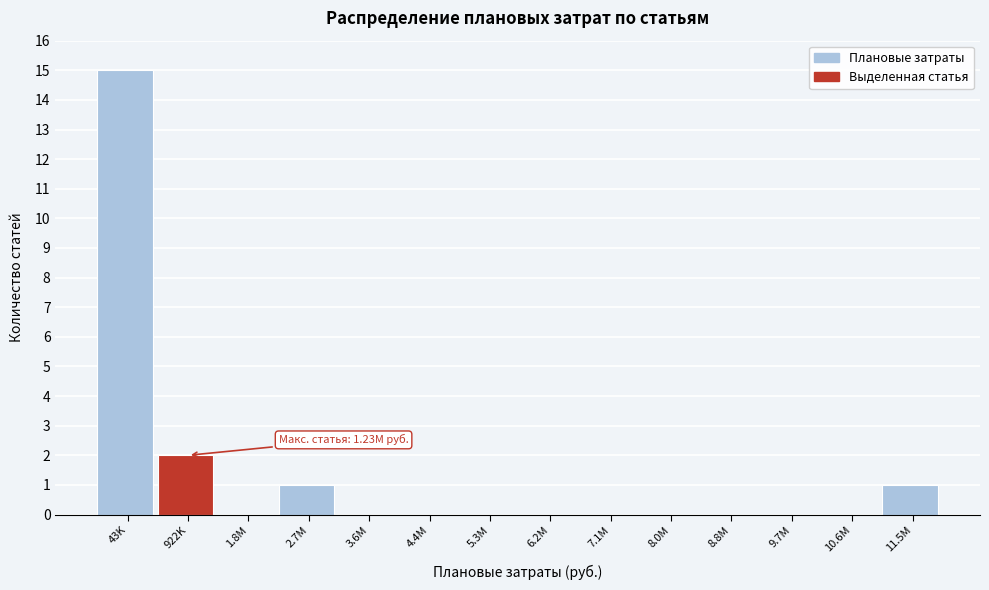

Reading right to left, what are all the values shown in this chart?

11.5M=1	10.6M=0	9.7M=0	8.8M=0	8.0M=0	7.1M=0	6.2M=0	5.3M=0	4.4M=0	3.6M=0	2.7M=1	1.8M=0	922K=2	43K=15